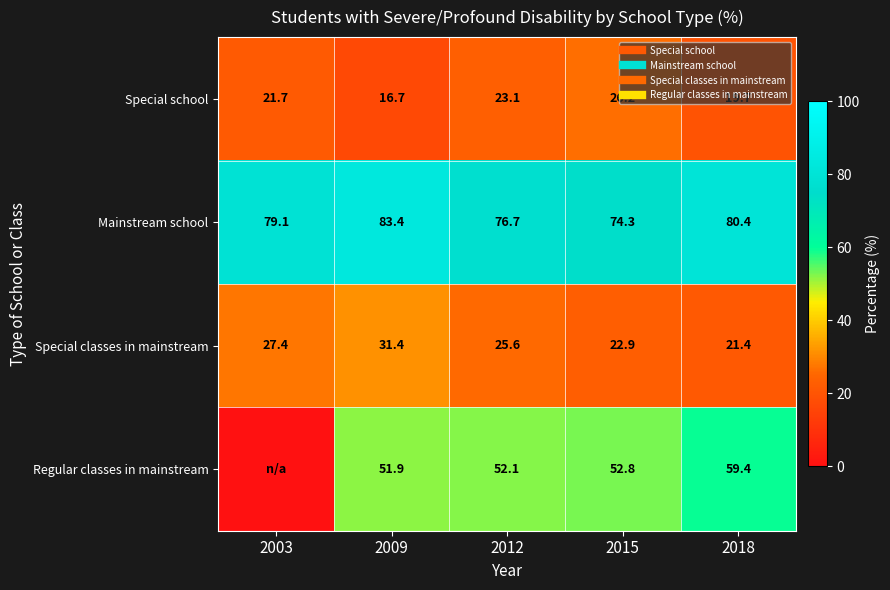

What is the difference between the Regular classes in mainstream values at 2018 and 2003?

59.4